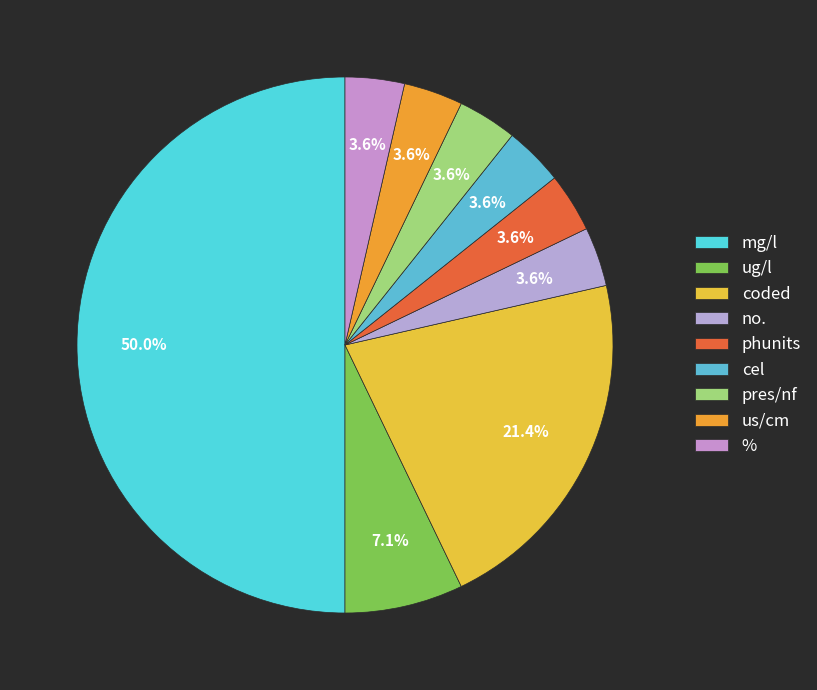

How many segments does this pie chart have?

9